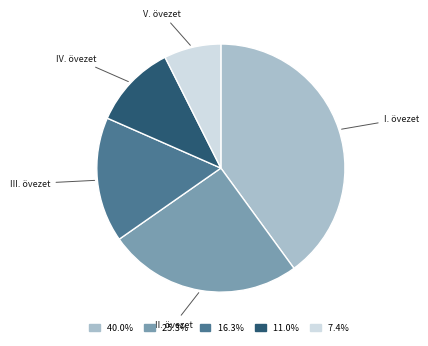

Is there a majority slice in this chart?

No